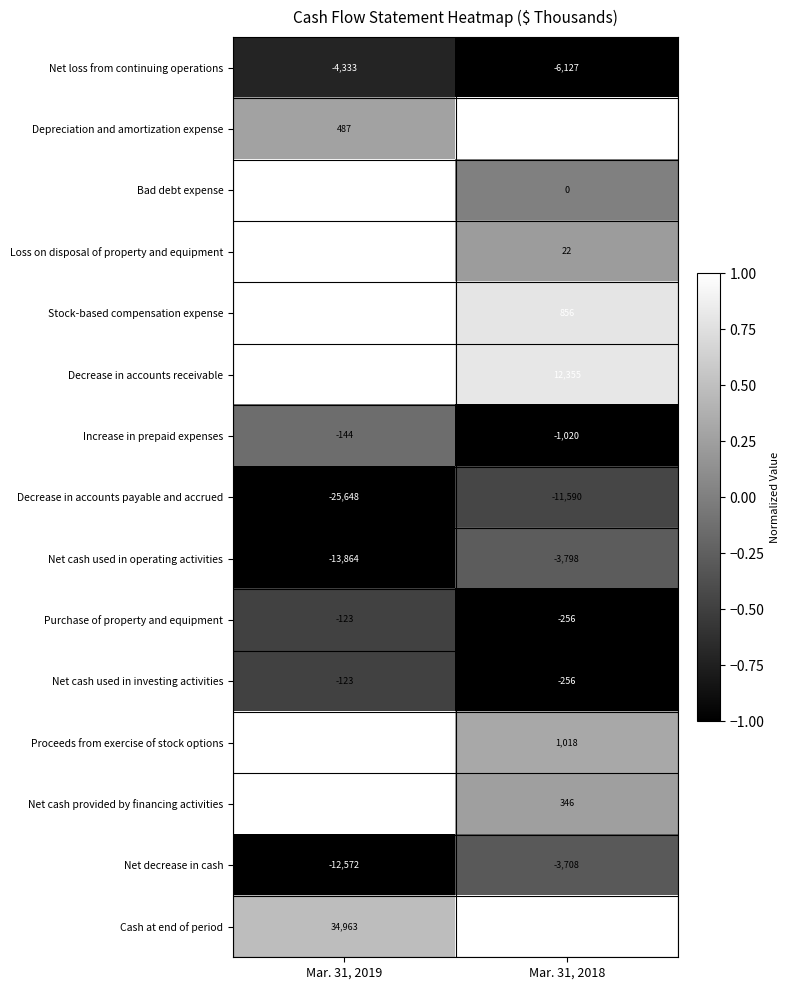

Where is Net decrease in cash nearest to the value -8140?

Mar. 31, 2019